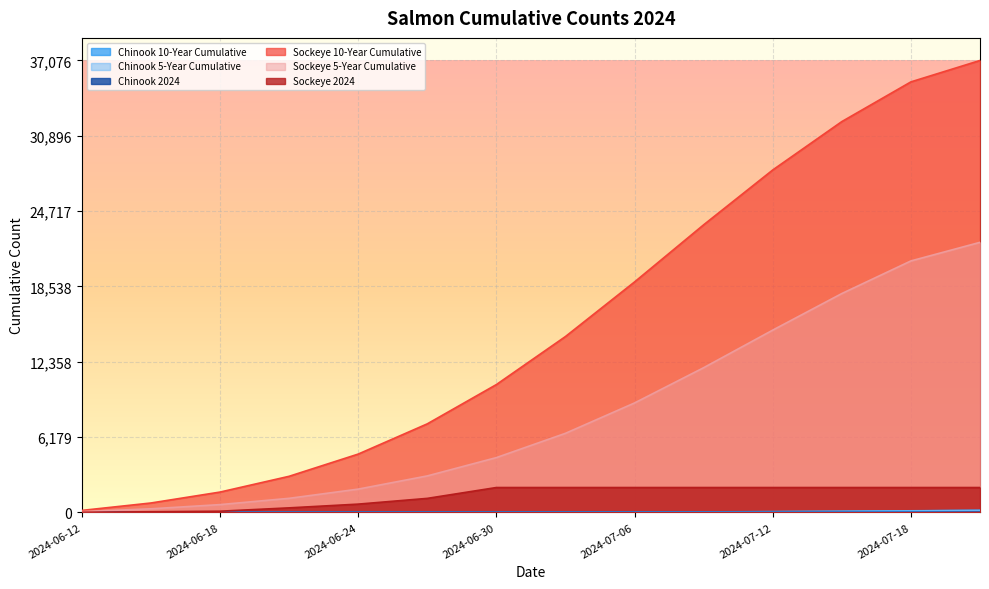

True or false: Sockeye 5-Year Cumulative has a value of 3979 at 2024-07-12.

False